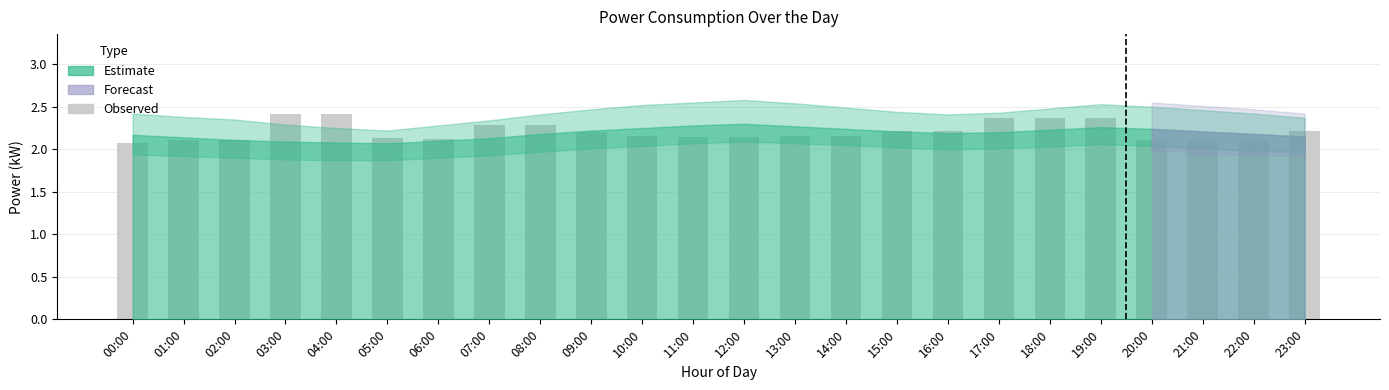

What is the sum of the values at 10:00 and 20:00?

4.3